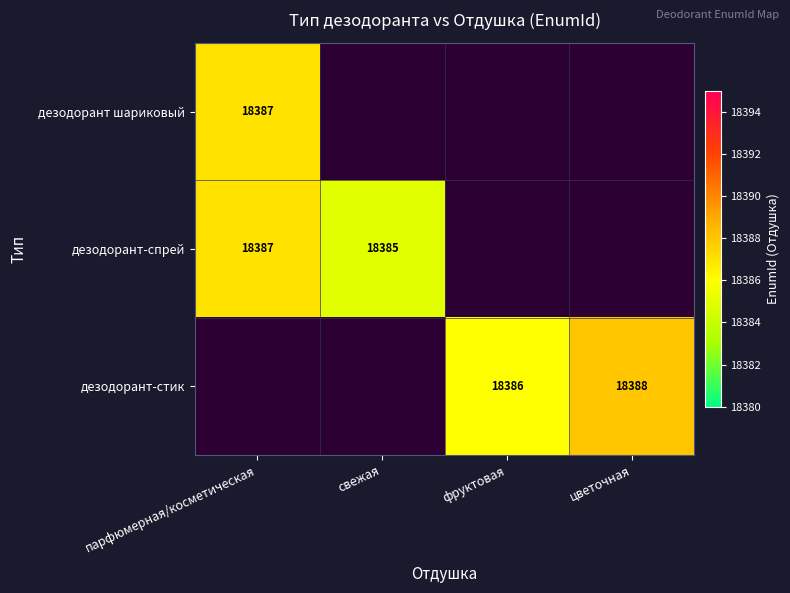

Is it true that дезодорант-спрей equals 18385 at свежая?

True